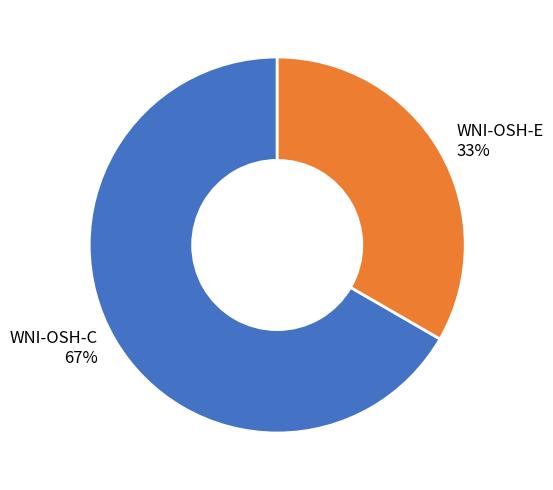

To the nearest percent, what is the average slice percentage?

50%